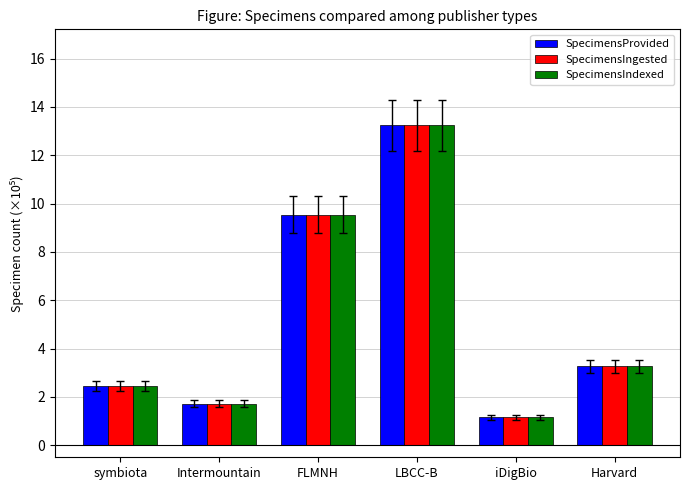

What is the sum of all SpecimensIndexed values?

31.4